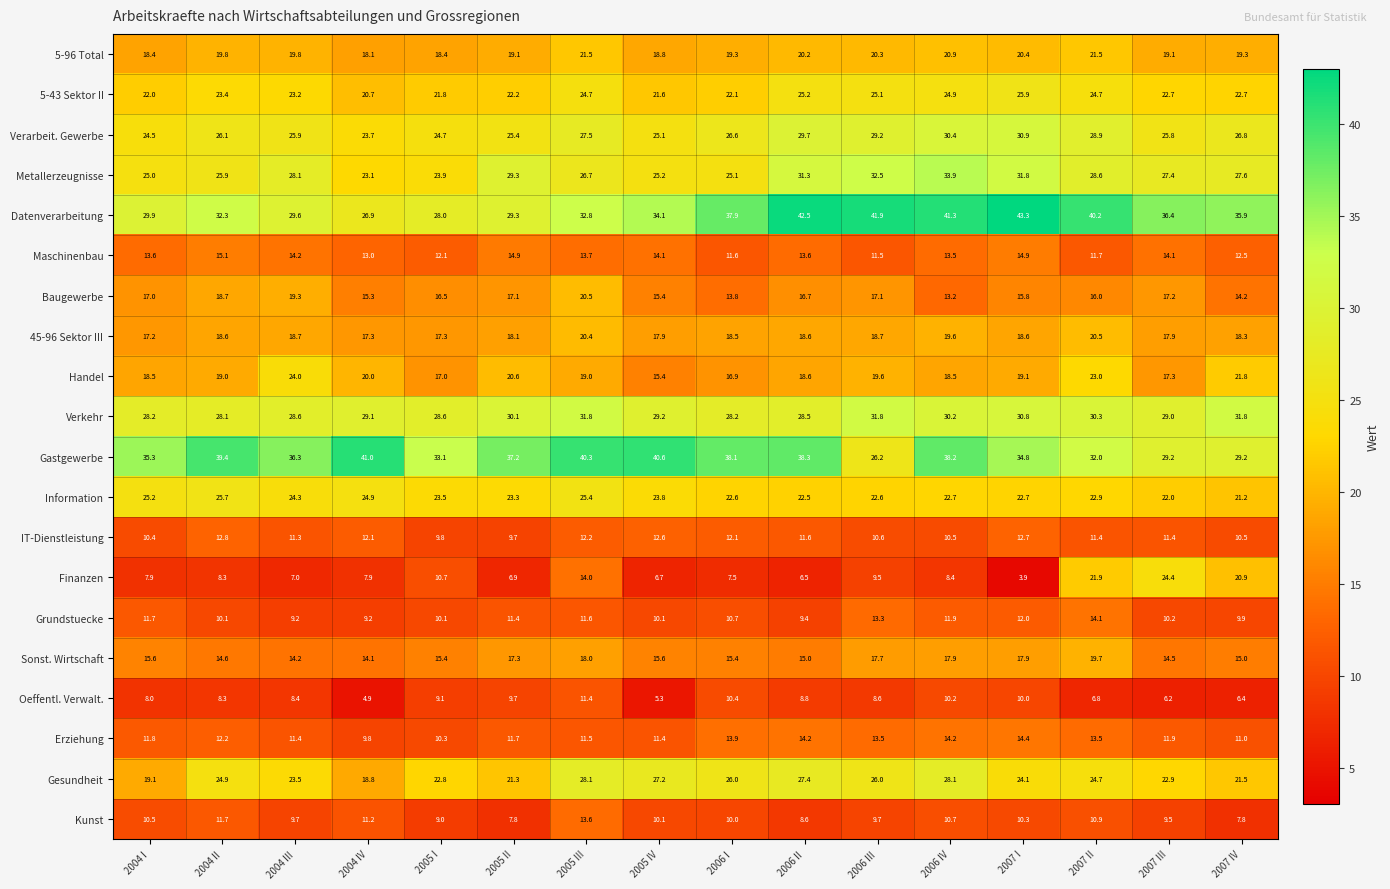

Where does the Gastgewerbe series first go above 37?

2004 II